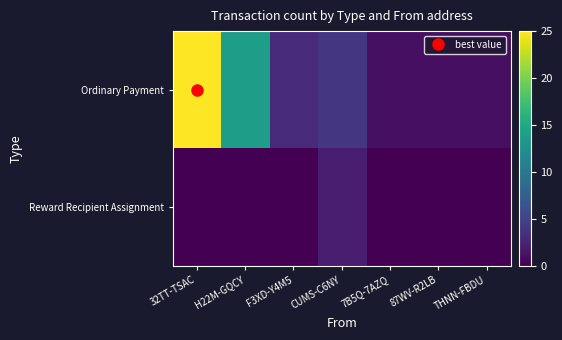

Reading left to right, list all the values displayed in this chart.

Ordinary Payment: 32TT-TSAC=25	H22M-GQCY=14	F3XD-Y4M5=3	CUMS-C6NY=4	7B5Q-7AZQ=1	87WV-R2LB=1	THNN-FBDU=1
Reward Recipient Assignment: 32TT-TSAC=0	H22M-GQCY=0	F3XD-Y4M5=0	CUMS-C6NY=2	7B5Q-7AZQ=0	87WV-R2LB=0	THNN-FBDU=0